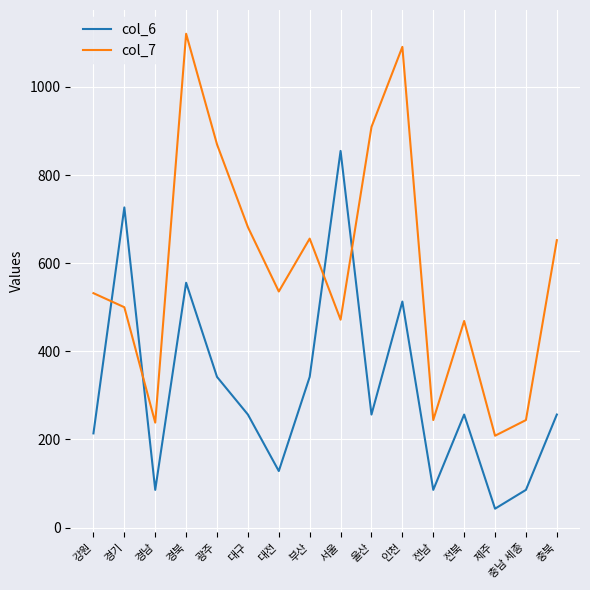

What is the difference between the maximum and minimum values in the col_6 series?

812.0